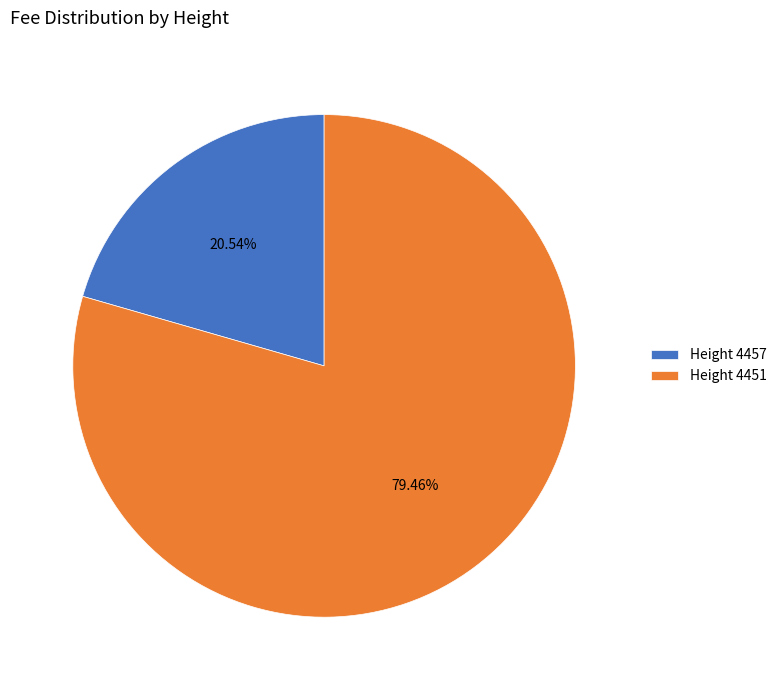

What is the ratio of the value at Height 4451 to the value at Height 4457?

3.9